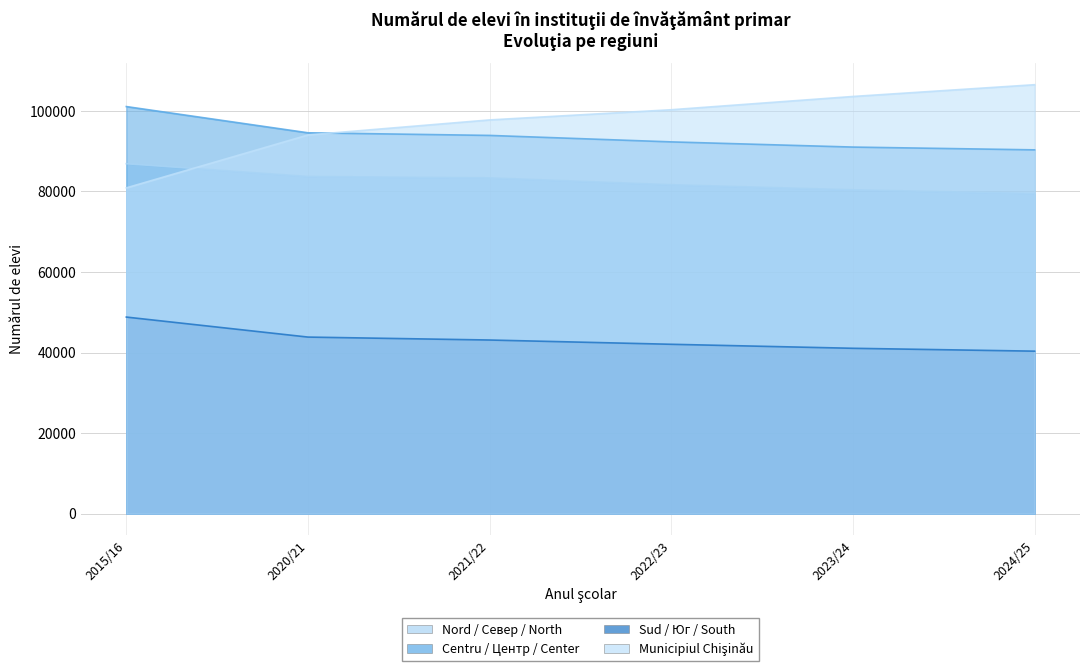

True or false: Centru / Центр / Center has a value of 94549 at 2020/21.

True